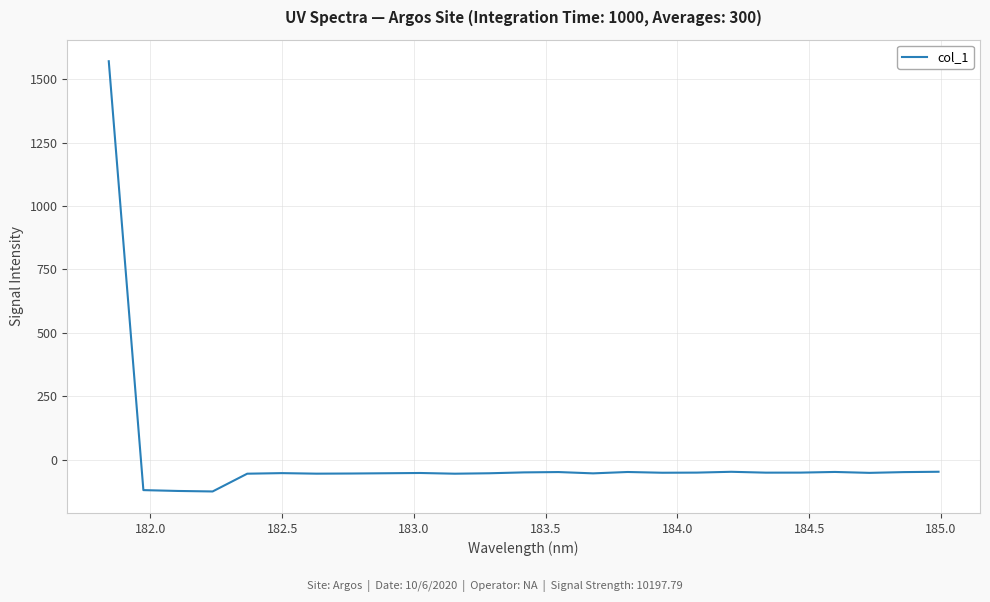

What is the minimum value shown in the chart?

-125.2